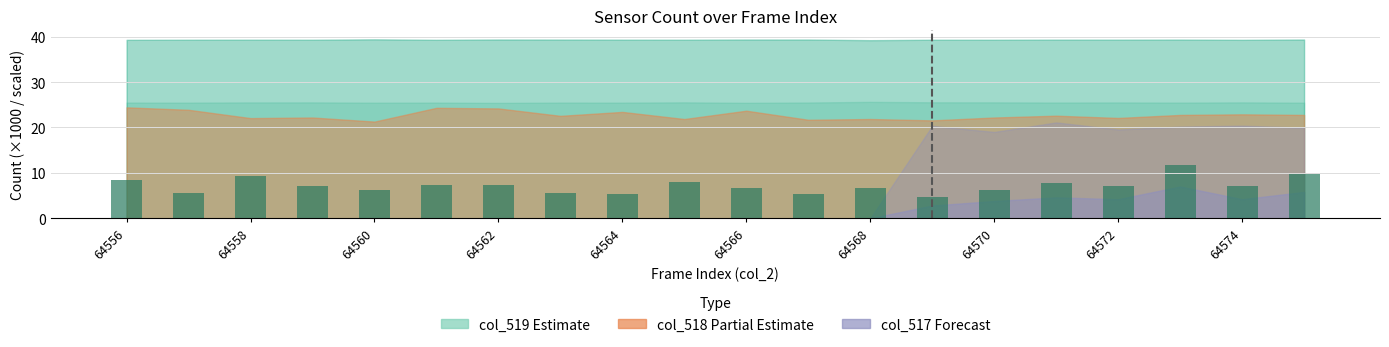

What is the value of the 19th bar from the left?

7.0